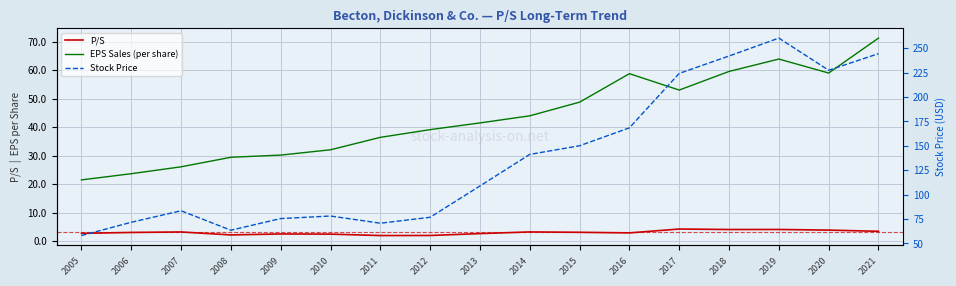

Which series has the largest total across all categories?

Stock Price